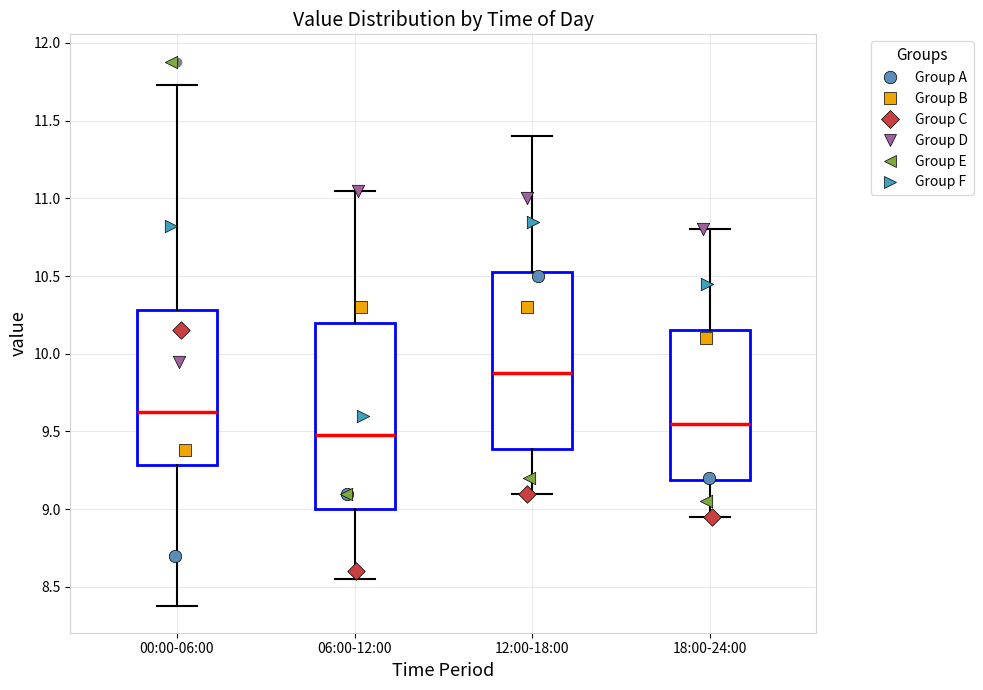

Reading left to right, read every box against the y-axis: the position of its median line, the range the box covers, and the ends of its whiskers. The values are not printed on the chart, so give them approximately, as read against the axis.

00:00-06:00: median 9.65, box 9.30 to 10.30, whiskers 8.40 to 11.75
06:00-12:00: median 9.50, box 9.00 to 10.20, whiskers 8.55 to 11.05
12:00-18:00: median 9.90, box 9.40 to 10.55, whiskers 9.10 to 11.40
18:00-24:00: median 9.55, box 9.20 to 10.15, whiskers 8.95 to 10.80